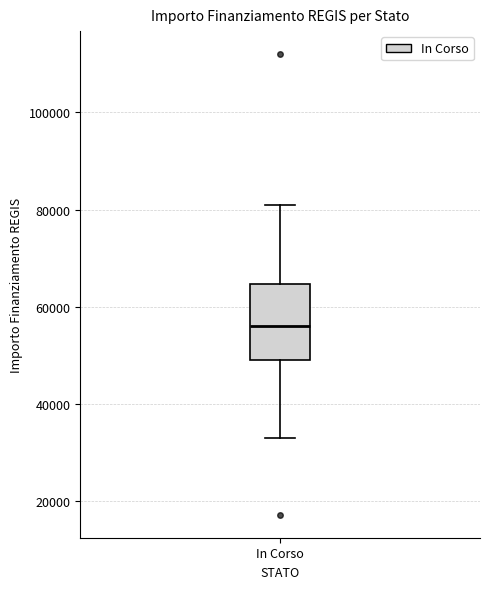

Read this box plot against the y-axis: the position of the median line, the range covered by the box, and the ends of both whiskers. The values are not printed on the chart, so give them approximately, as read against the axis.

median 56000, box 50000 to 64000, whiskers 32000 to 80000